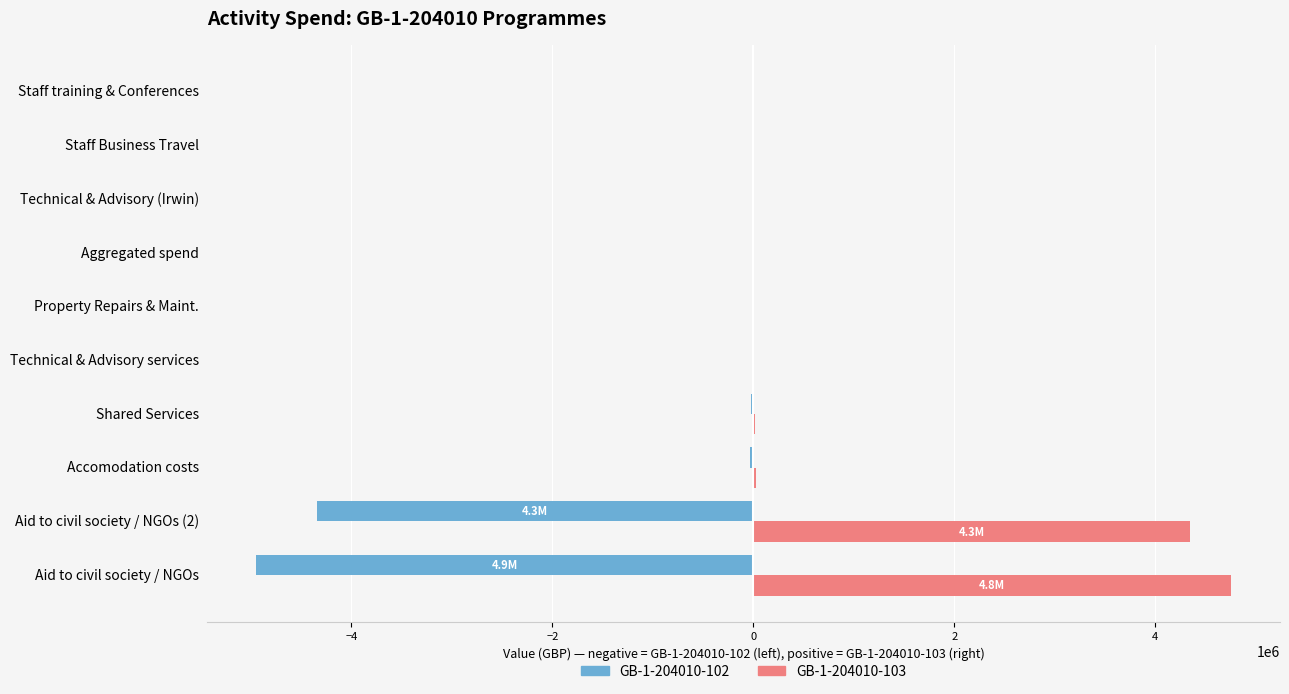

Which series has the largest total across all categories?

GB-1-204010-103